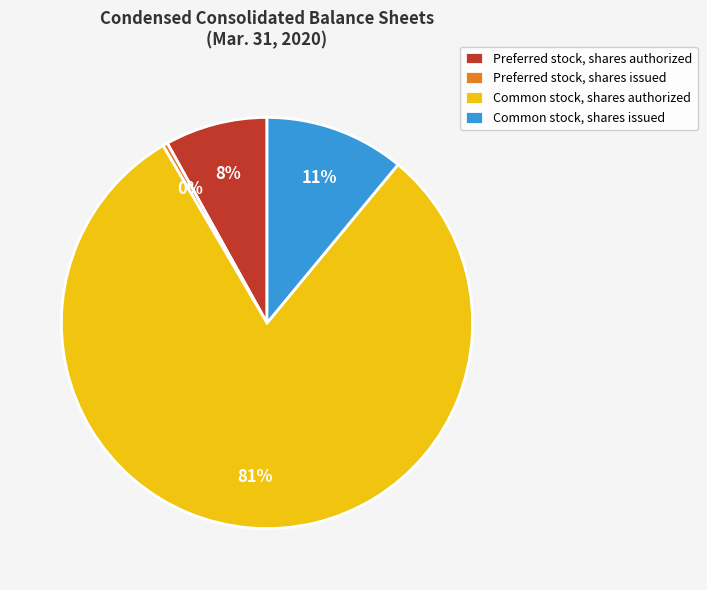

Do Preferred stock, shares issued and Common stock, shares authorized together represent more than half of the pie?

Yes